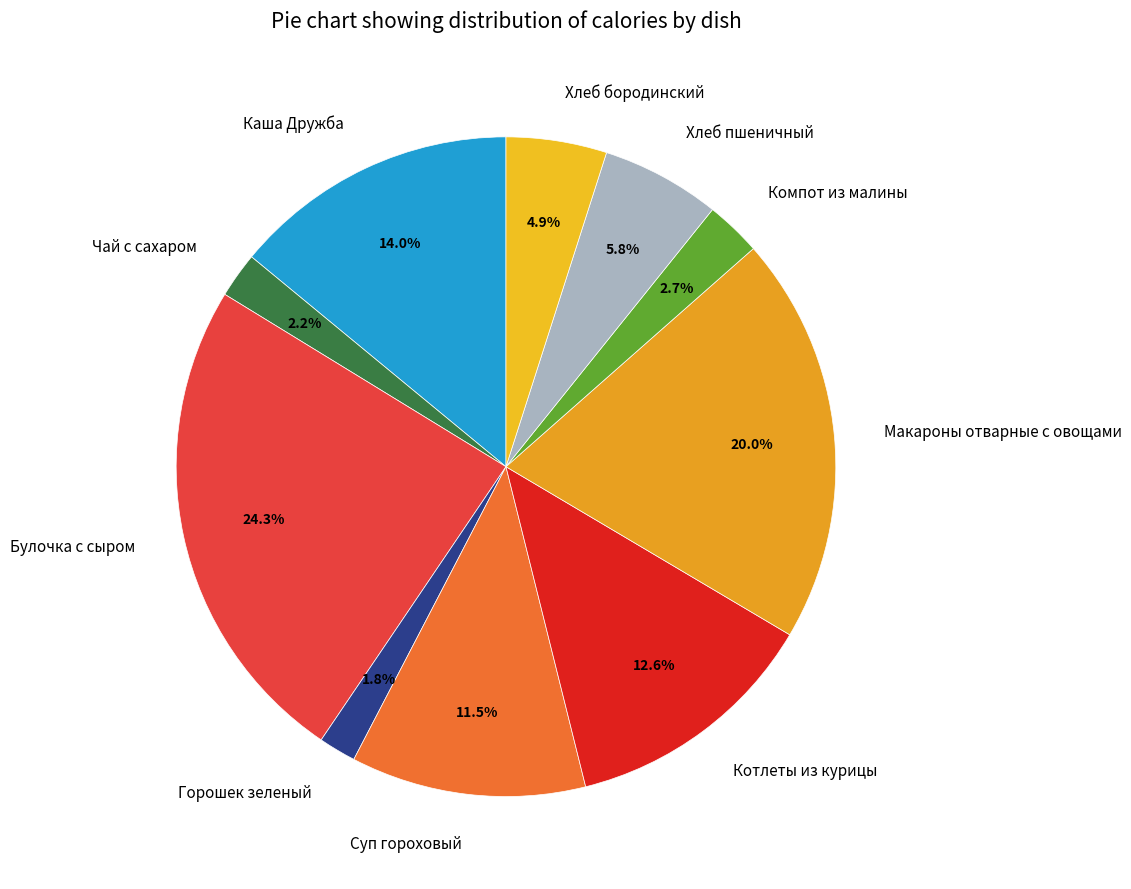

Which has a higher value, Макароны отварные с овощами or Каша Дружба?

Макароны отварные с овощами